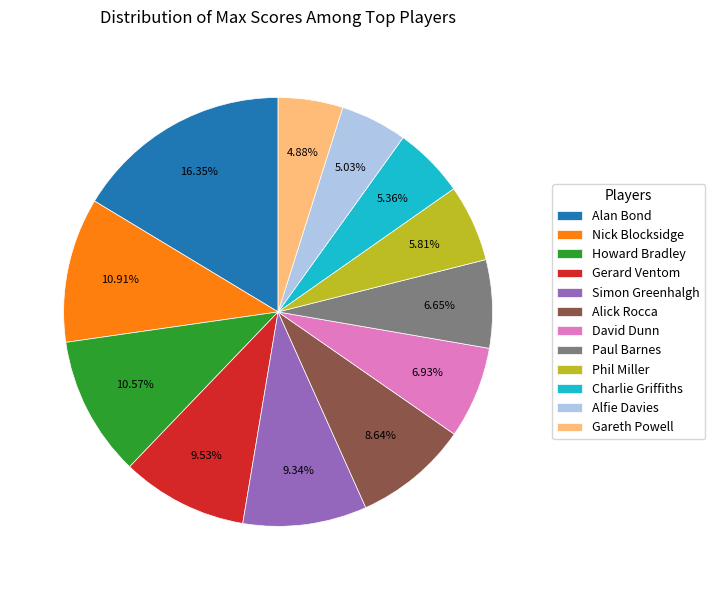

To the nearest percent, what portion does Nick Blocksidge represent?

11%